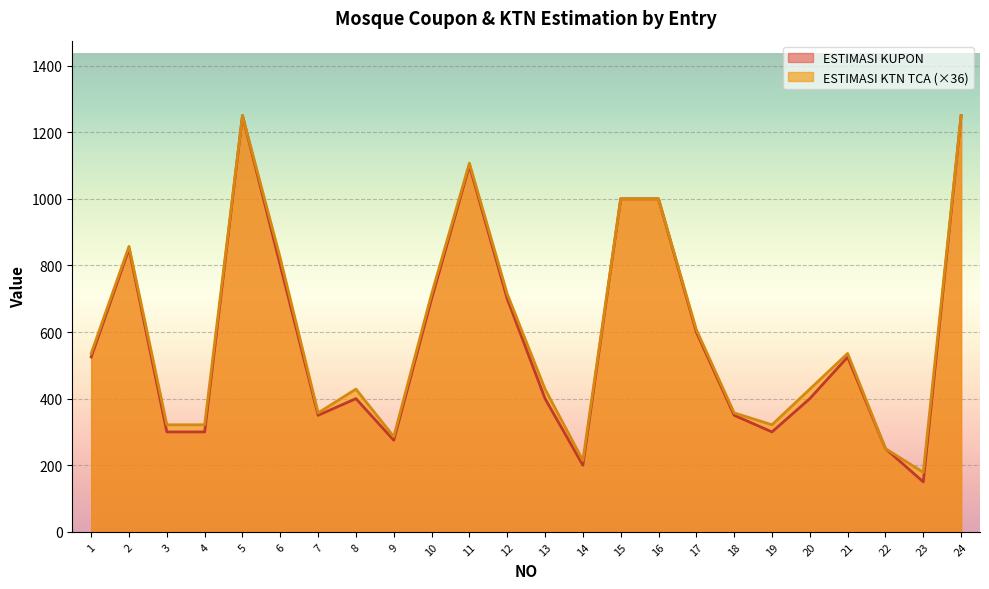

Rank the series by their average value, from highest to lowest.

ESTIMASI KTN TCA (×36), ESTIMASI KUPON